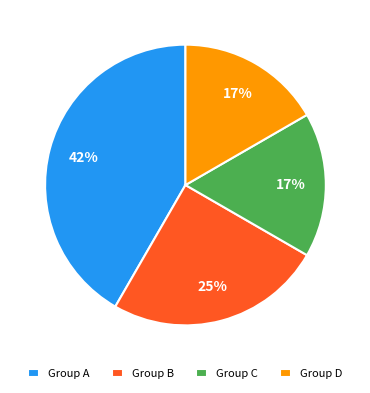

Combined, do Group D and Group B account for over 50%?

No